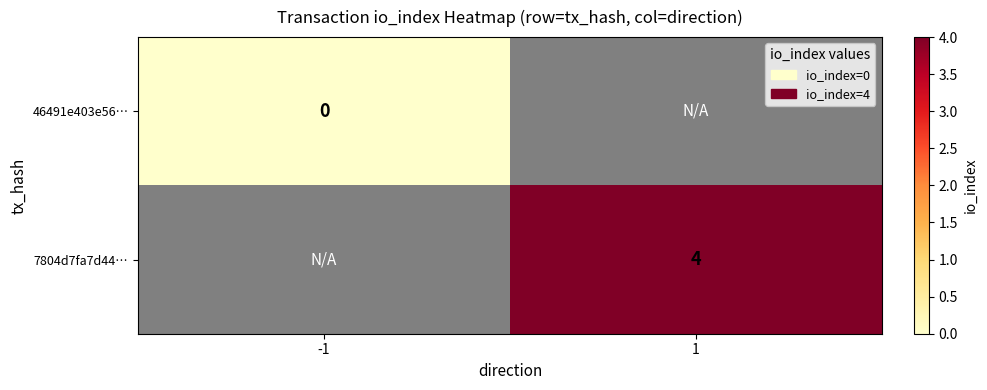

Is the value of 46491e403e56… at -1 greater than the value of 7804d7fa7d44… at 1?

No